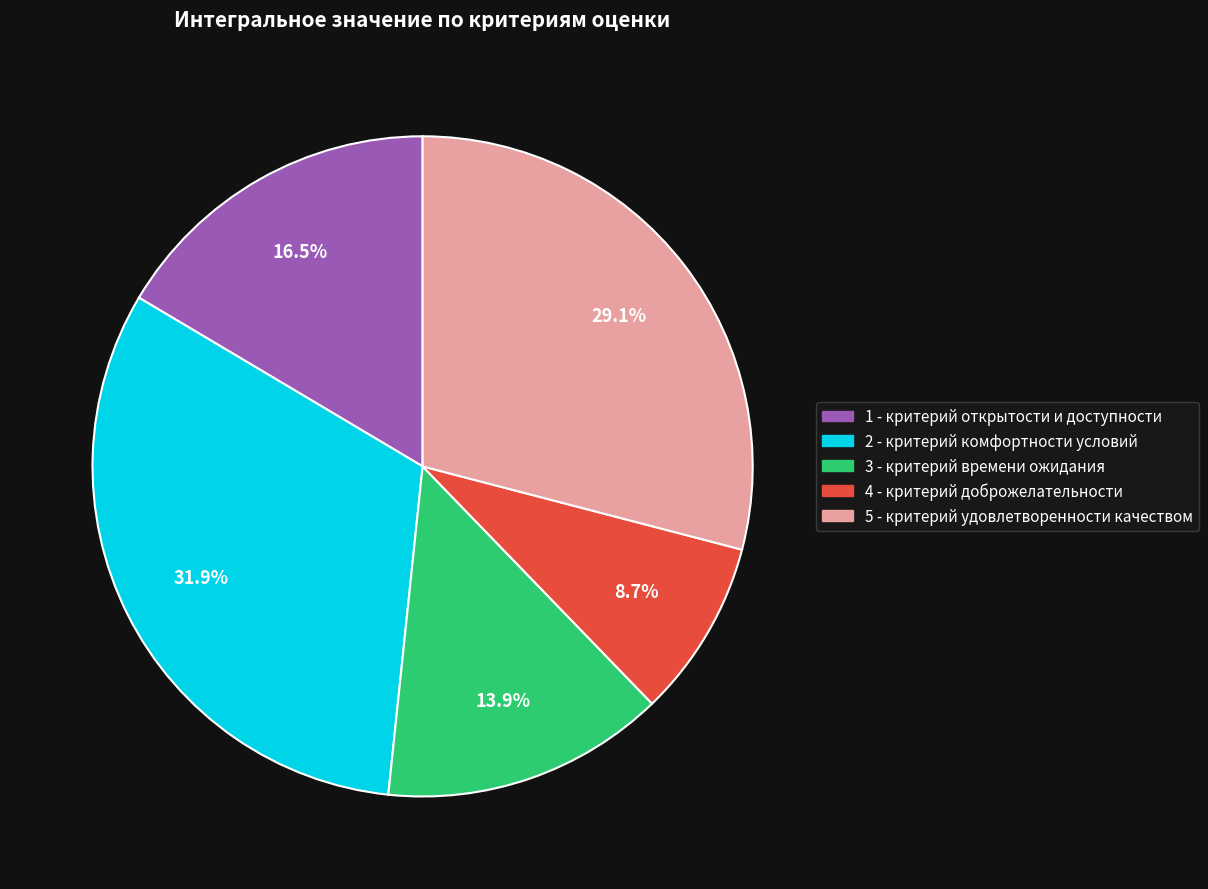

The 3 - критерий времени ожидания slice represents 14% of the pie. True or false?

True